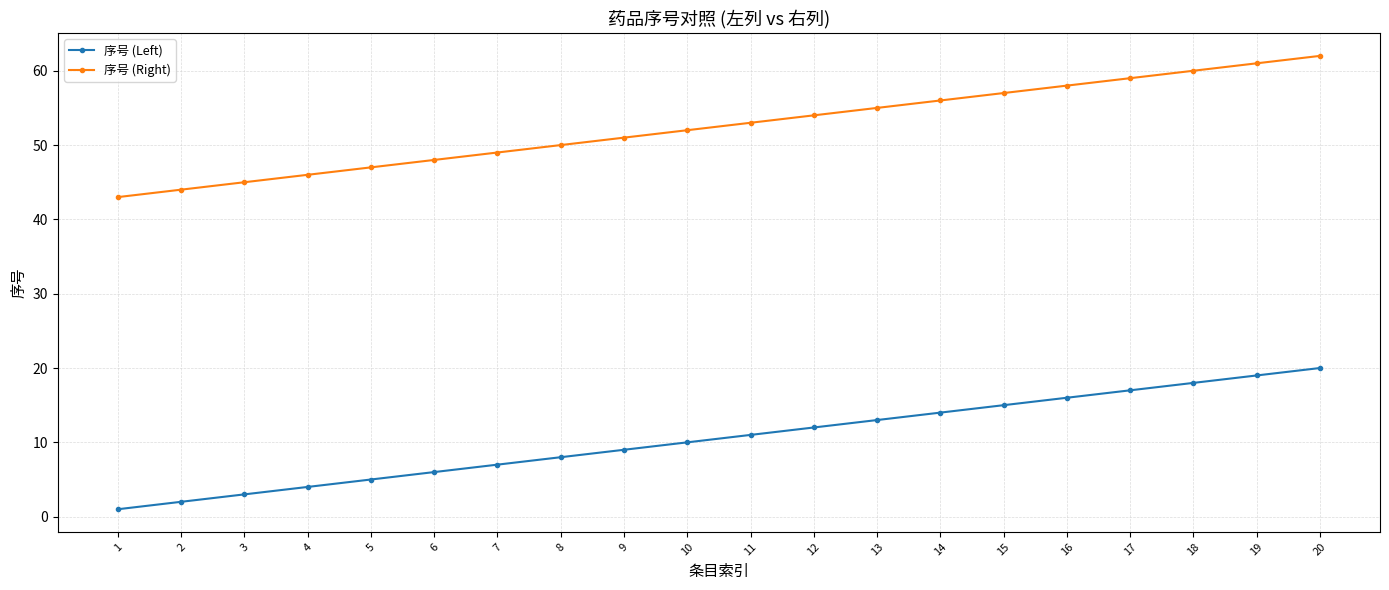

True or false: 序号 (Left) has a value of 23 at 15.

False